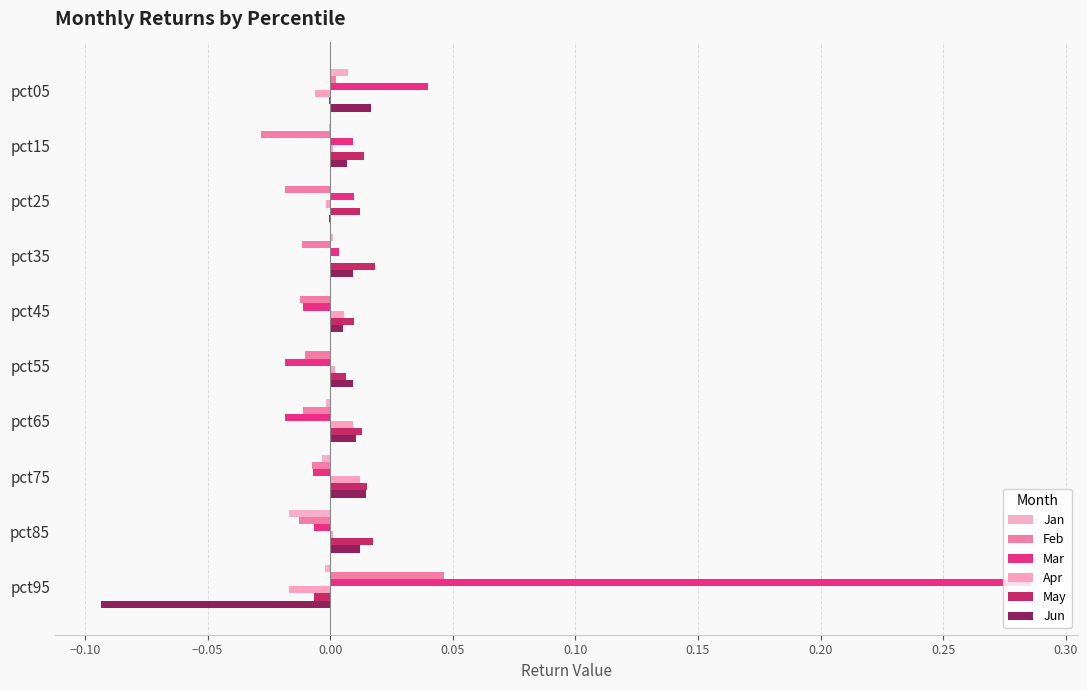

Count the number of data series in this chart.

6